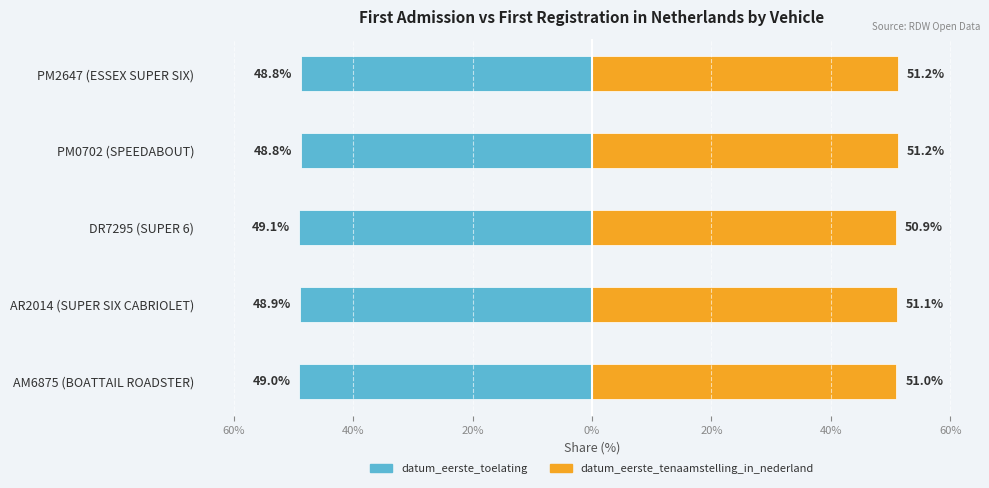

Rank the series by their maximum value, from lowest to highest.

datum_eerste_toelating, datum_eerste_tenaamstelling_in_nederland